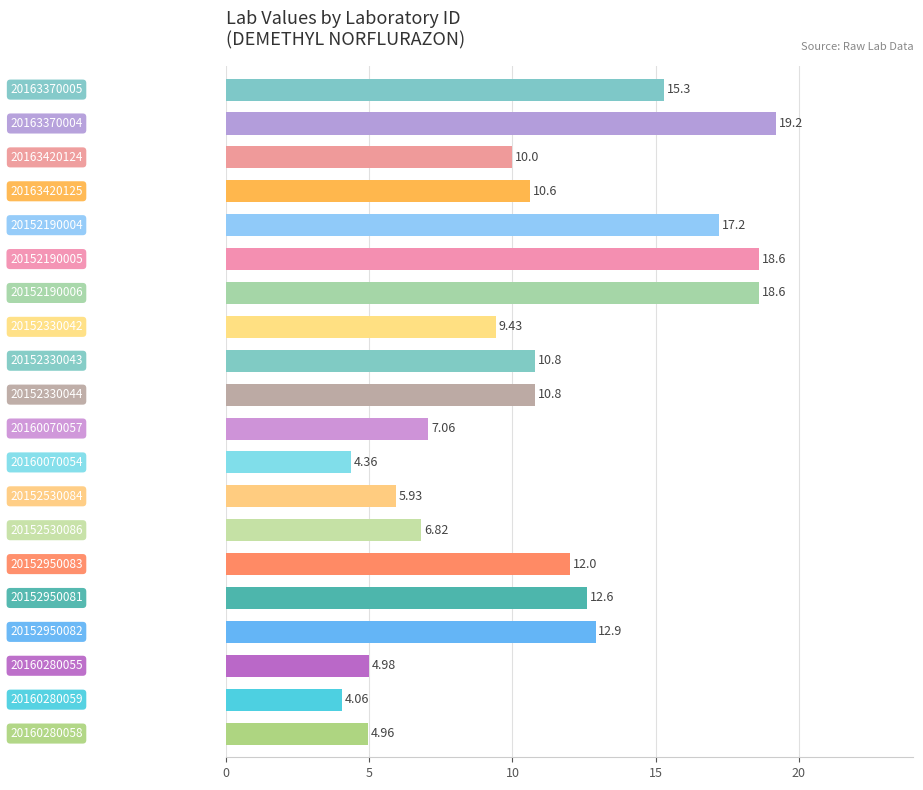

How many bars are there in total?

20